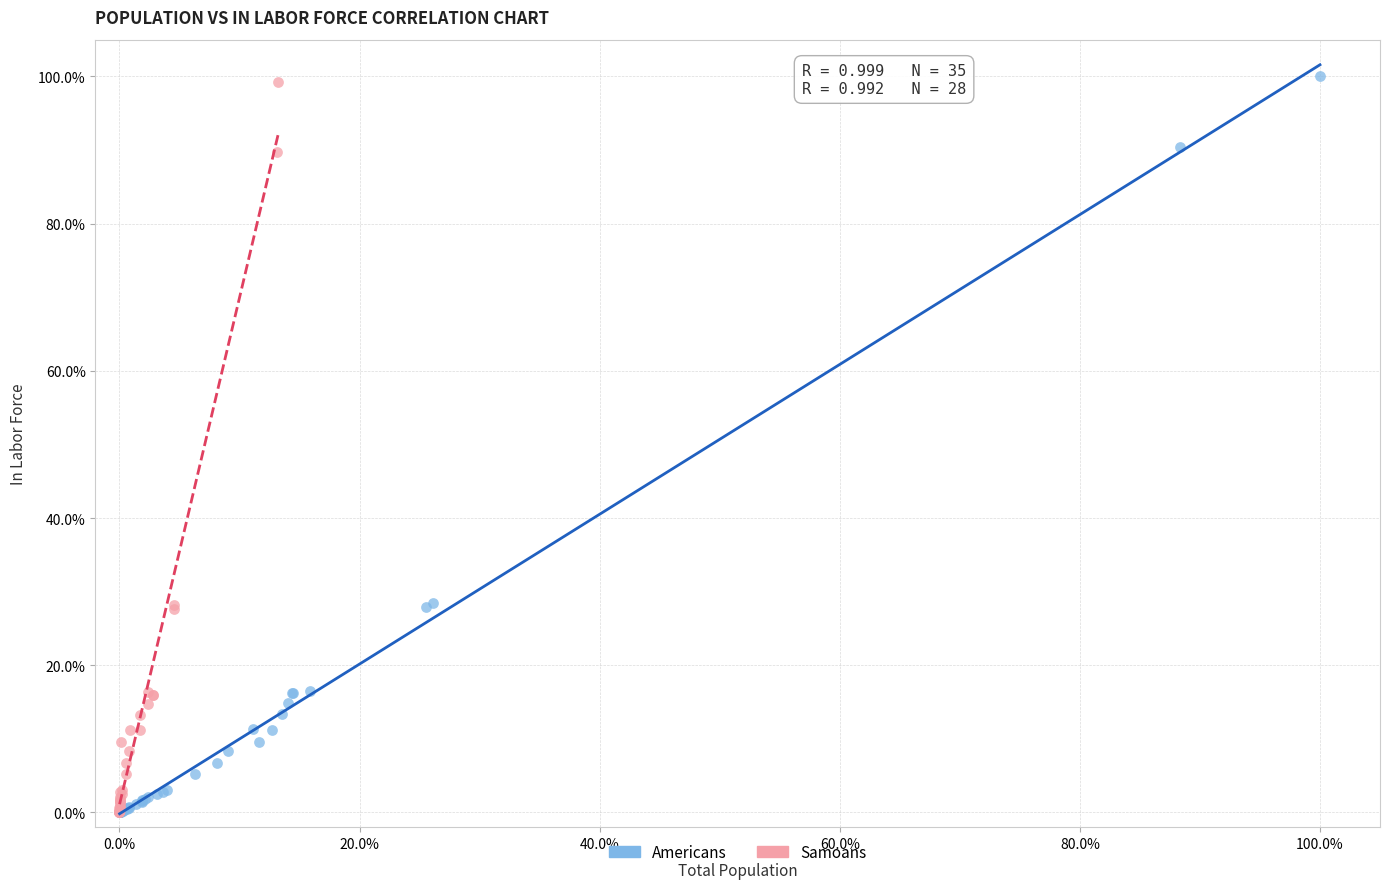

What are all the series names shown in the legend?

Americans, Samoans